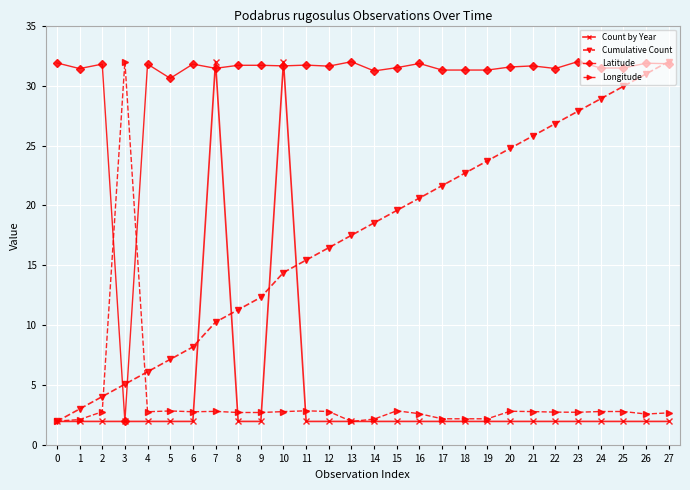

What is the average value of the Longitude series?

3.7